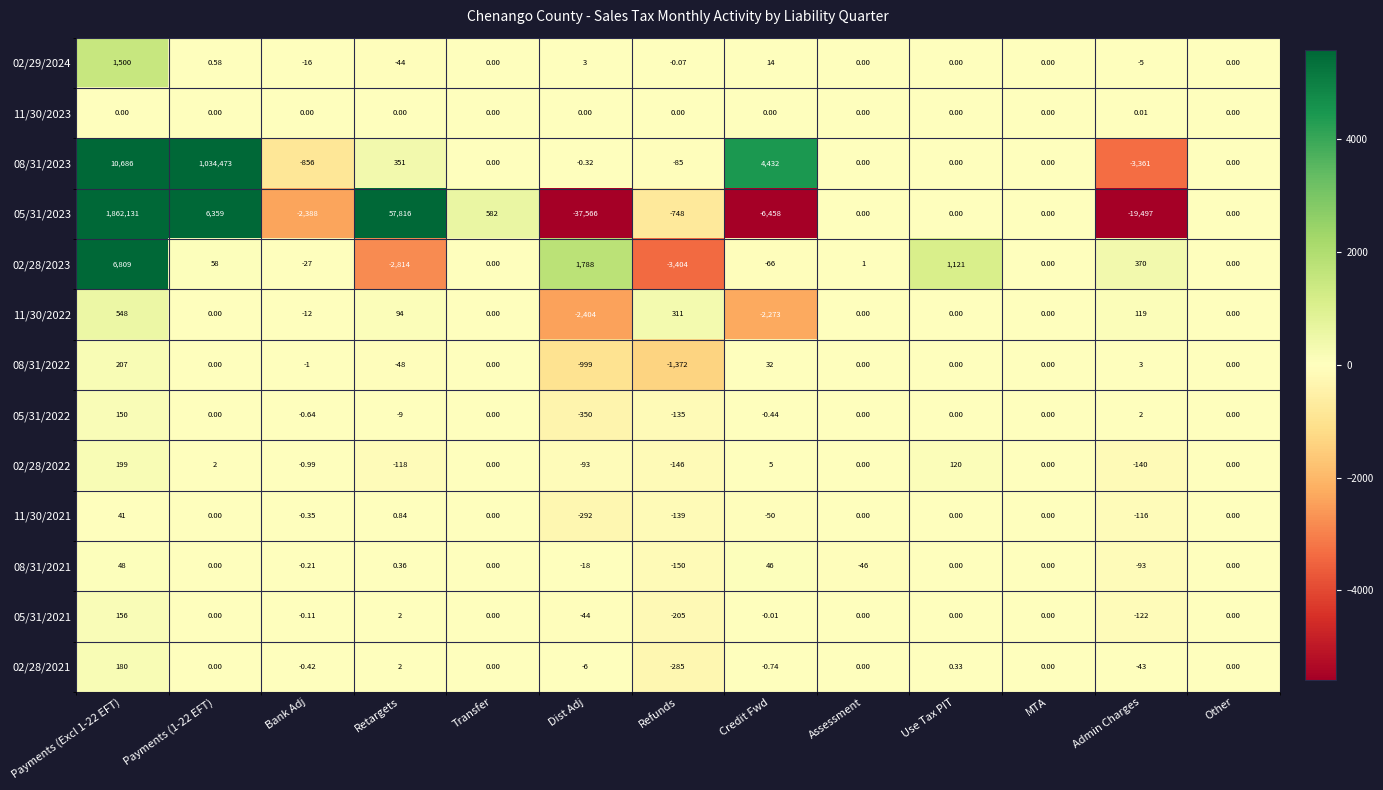

Is the value of 02/28/2023 at Admin Charges greater than the value of 05/31/2022 at Credit Fwd?

Yes